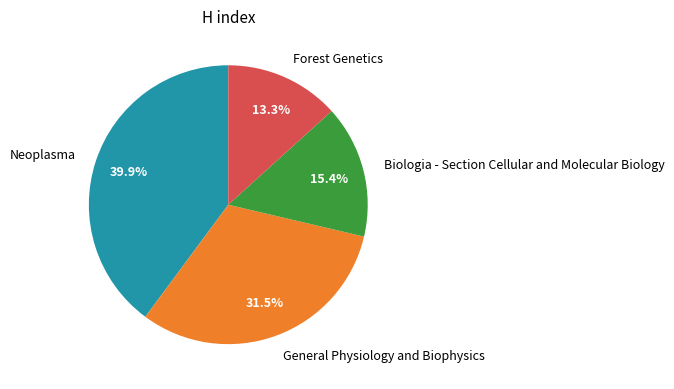

Is General Physiology and Biophysics the majority of the pie?

No